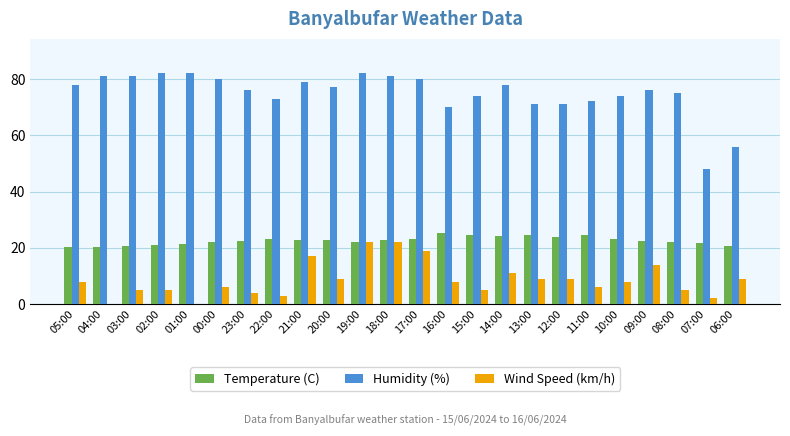

The value of Wind Speed (km/h) at 19:00 is 39.0. True or false?

False